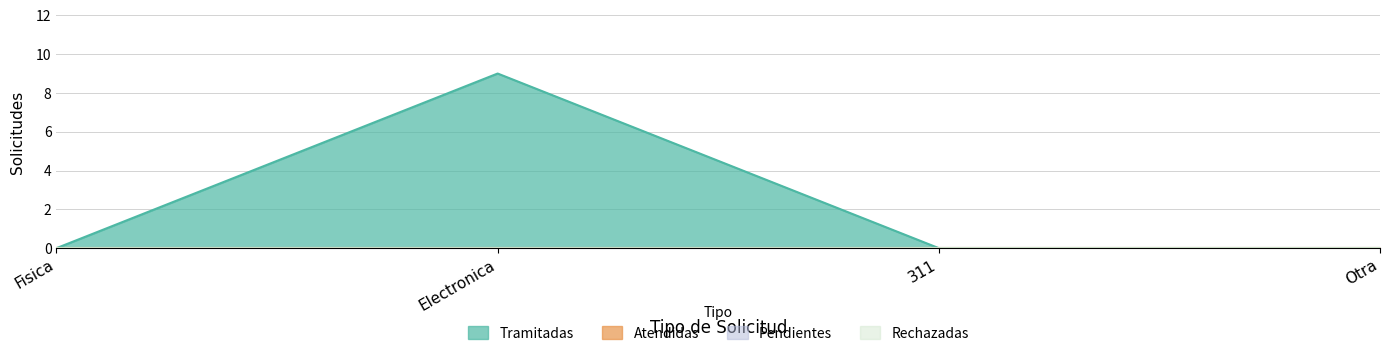

True or false: Atendidas has more than 0 points higher than both neighbors.

False